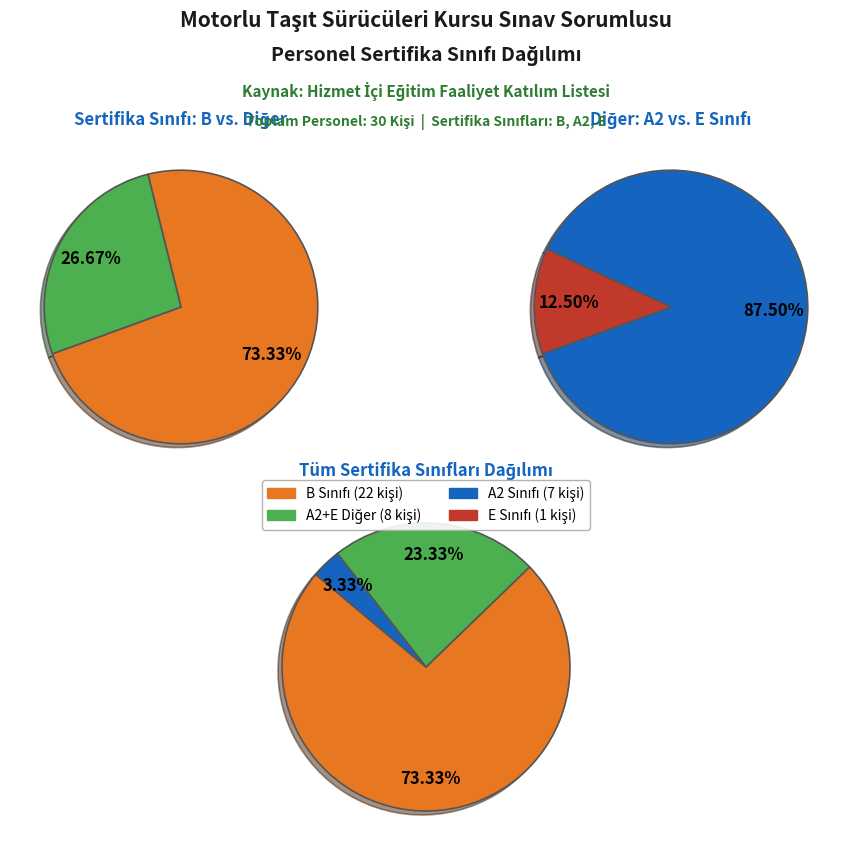

What is the majority slice?

B